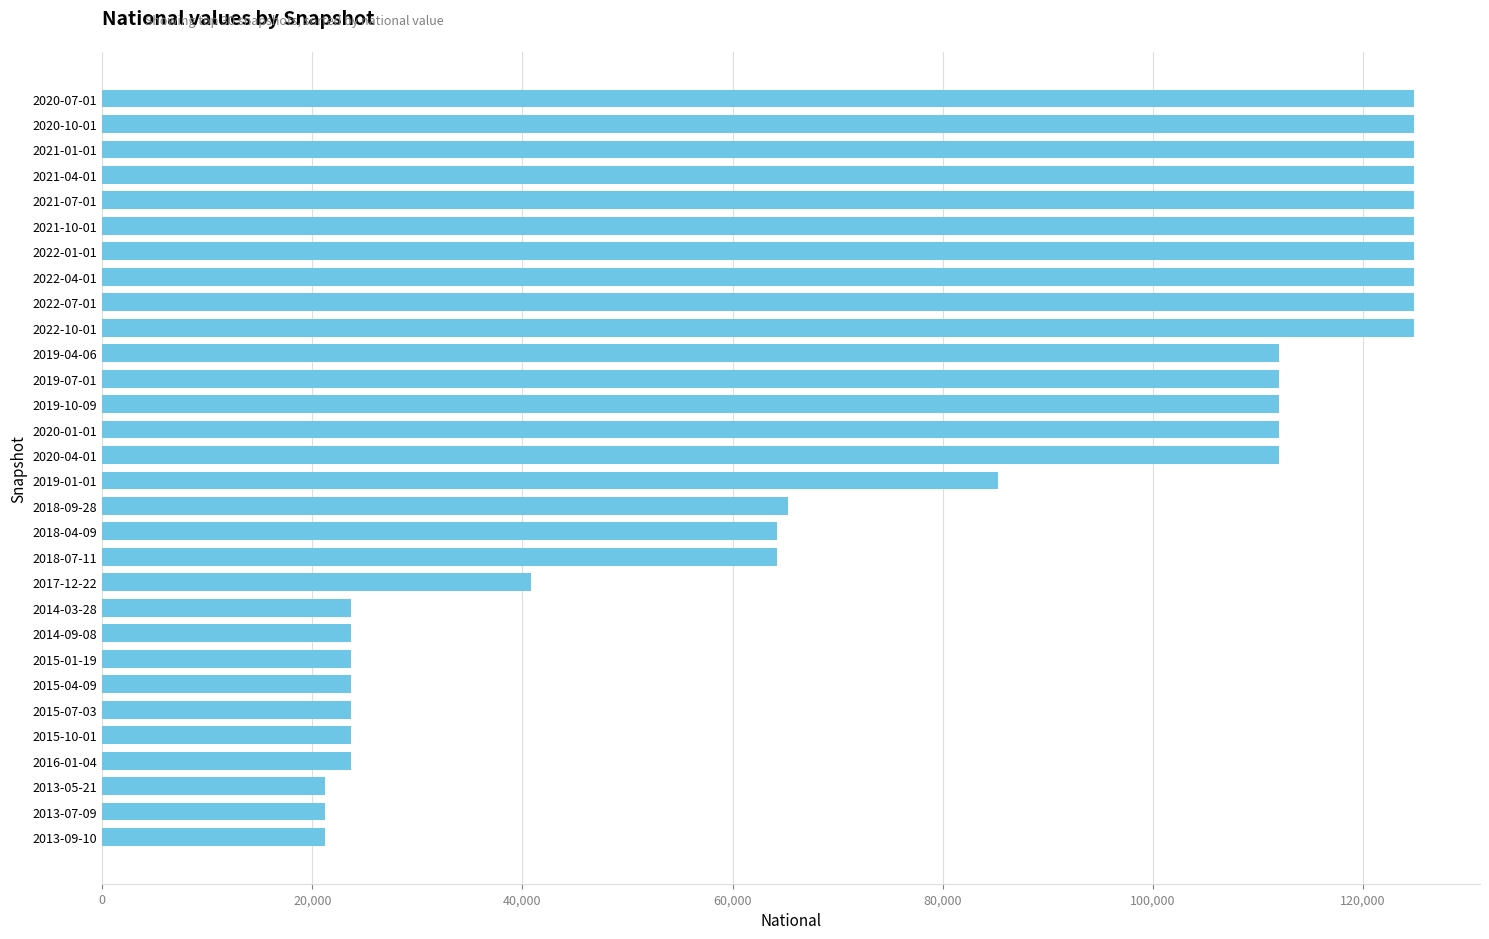

What is the ratio of the value at 2015-07-03 to the value at 2019-01-01?

0.3